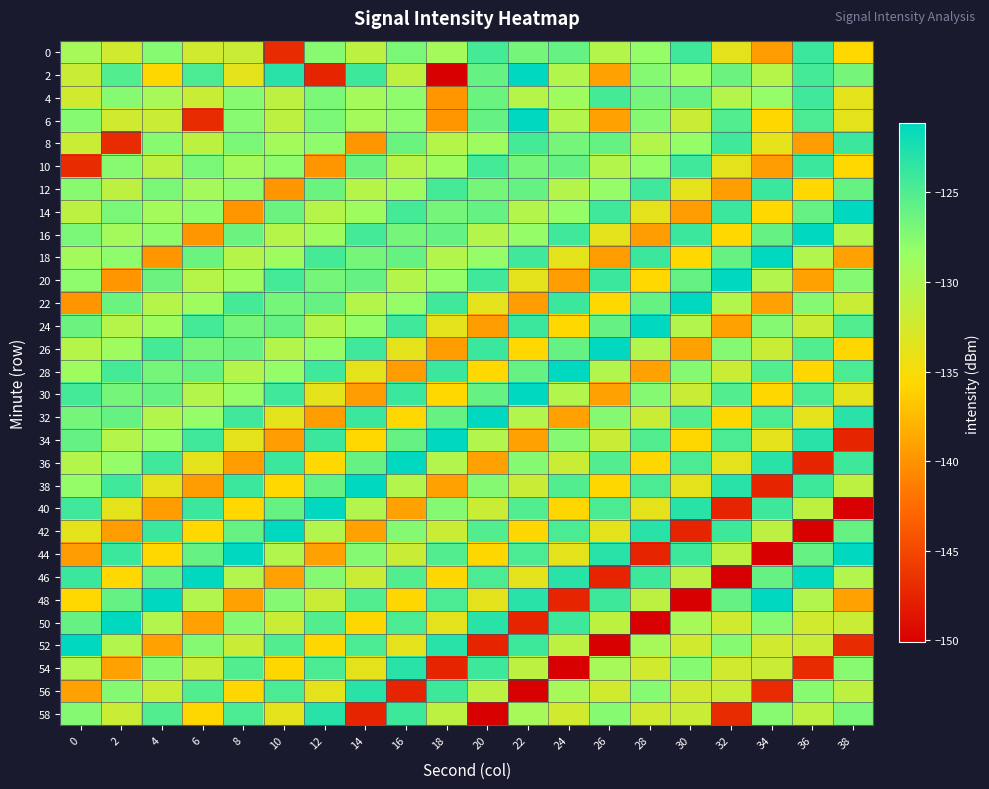

Reading left to right, list all the values displayed in this chart.

0: 0=-129.4	2=-132.3	4=-127.5	6=-132.3	8=-131.8	10=-147.0	12=-127.6	14=-131.0	16=-127.0	18=-129.2	20=-124.4	22=-126.8	24=-126.1	26=-130.3	28=-128.2	30=-124.2	32=-133.7	34=-139.5	36=-124.0	38=-135.6
2: 0=-131.9	2=-125.1	4=-135.7	6=-124.7	8=-133.7	10=-123.1	12=-147.4	14=-124.1	16=-131.0	18=-150.1	20=-126.1	22=-121.2	24=-130.2	26=-139.1	28=-127.5	30=-128.9	32=-126.3	34=-130.5	36=-124.4	38=-126.8
4: 0=-132.3	2=-127.5	4=-129.4	6=-131.8	8=-127.6	10=-131.0	12=-127.0	14=-129.2	16=-127.9	18=-139.8	20=-126.3	22=-130.5	24=-128.9	26=-124.4	28=-126.8	30=-126.1	32=-130.3	34=-128.2	36=-124.2	38=-133.7
6: 0=-127.5	2=-132.3	4=-131.8	6=-147.0	8=-127.6	10=-131.0	12=-127.0	14=-129.2	16=-127.9	18=-139.8	20=-126.1	22=-121.2	24=-130.2	26=-139.1	28=-127.5	30=-131.9	32=-125.1	34=-135.7	36=-124.7	38=-133.7
8: 0=-131.8	2=-147.0	4=-127.6	6=-131.0	8=-127.0	10=-129.2	12=-127.9	14=-139.8	16=-126.3	18=-130.5	20=-128.9	22=-124.4	24=-126.8	26=-126.1	28=-130.3	30=-128.2	32=-124.2	34=-133.7	36=-139.5	38=-124.0
10: 0=-147.0	2=-127.6	4=-131.0	6=-127.0	8=-129.2	10=-127.9	12=-139.8	14=-126.3	16=-130.5	18=-128.9	20=-124.4	22=-126.8	24=-126.1	26=-130.3	28=-128.2	30=-124.2	32=-133.7	34=-139.5	36=-124.0	38=-135.6
12: 0=-127.6	2=-131.0	4=-127.0	6=-129.2	8=-127.9	10=-139.8	12=-126.3	14=-130.5	16=-128.9	18=-124.4	20=-126.8	22=-126.1	24=-130.3	26=-128.2	28=-124.2	30=-133.7	32=-139.5	34=-124.0	36=-135.6	38=-126.1
14: 0=-131.0	2=-127.0	4=-129.2	6=-127.9	8=-139.8	10=-126.3	12=-130.5	14=-128.9	16=-124.4	18=-126.8	20=-126.1	22=-130.3	24=-128.2	26=-124.2	28=-133.7	30=-139.5	32=-124.0	34=-135.6	36=-126.1	38=-121.2
16: 0=-127.0	2=-129.2	4=-127.9	6=-139.8	8=-126.3	10=-130.5	12=-128.9	14=-124.4	16=-126.8	18=-126.1	20=-130.3	22=-128.2	24=-124.2	26=-133.7	28=-139.5	30=-124.0	32=-135.6	34=-126.1	36=-121.2	38=-130.2
18: 0=-129.2	2=-127.9	4=-139.8	6=-126.3	8=-130.5	10=-128.9	12=-124.4	14=-126.8	16=-126.1	18=-130.3	20=-128.2	22=-124.2	24=-133.7	26=-139.5	28=-124.0	30=-135.6	32=-126.1	34=-121.2	36=-130.2	38=-139.1
20: 0=-127.9	2=-139.8	4=-126.3	6=-130.5	8=-128.9	10=-124.4	12=-126.8	14=-126.1	16=-130.3	18=-128.2	20=-124.2	22=-133.7	24=-139.5	26=-124.0	28=-135.6	30=-126.1	32=-121.2	34=-130.2	36=-139.1	38=-127.5
22: 0=-139.8	2=-126.3	4=-130.5	6=-128.9	8=-124.4	10=-126.8	12=-126.1	14=-130.3	16=-128.2	18=-124.2	20=-133.7	22=-139.5	24=-124.0	26=-135.6	28=-126.1	30=-121.2	32=-130.2	34=-139.1	36=-127.5	38=-131.9
24: 0=-126.3	2=-130.5	4=-128.9	6=-124.4	8=-126.8	10=-126.1	12=-130.3	14=-128.2	16=-124.2	18=-133.7	20=-139.5	22=-124.0	24=-135.6	26=-126.1	28=-121.2	30=-130.2	32=-139.1	34=-127.5	36=-131.9	38=-125.1
26: 0=-130.5	2=-128.9	4=-124.4	6=-126.8	8=-126.1	10=-130.3	12=-128.2	14=-124.2	16=-133.7	18=-139.5	20=-124.0	22=-135.6	24=-126.1	26=-121.2	28=-130.2	30=-139.1	32=-127.5	34=-131.9	36=-125.1	38=-135.7
28: 0=-128.9	2=-124.4	4=-126.8	6=-126.1	8=-130.3	10=-128.2	12=-124.2	14=-133.7	16=-139.5	18=-124.0	20=-135.6	22=-126.1	24=-121.2	26=-130.2	28=-139.1	30=-127.5	32=-131.9	34=-125.1	36=-135.7	38=-124.7
30: 0=-124.4	2=-126.8	4=-126.1	6=-130.3	8=-128.2	10=-124.2	12=-133.7	14=-139.5	16=-124.0	18=-135.6	20=-126.1	22=-121.2	24=-130.2	26=-139.1	28=-127.5	30=-131.9	32=-125.1	34=-135.7	36=-124.7	38=-133.7
32: 0=-126.8	2=-126.1	4=-130.3	6=-128.2	8=-124.2	10=-133.7	12=-139.5	14=-124.0	16=-135.6	18=-126.1	20=-121.2	22=-130.2	24=-139.1	26=-127.5	28=-131.9	30=-125.1	32=-135.7	34=-124.7	36=-133.7	38=-123.1
34: 0=-126.1	2=-130.3	4=-128.2	6=-124.2	8=-133.7	10=-139.5	12=-124.0	14=-135.6	16=-126.1	18=-121.2	20=-130.2	22=-139.1	24=-127.5	26=-131.9	28=-125.1	30=-135.7	32=-124.7	34=-133.7	36=-123.1	38=-147.4
36: 0=-130.3	2=-128.2	4=-124.2	6=-133.7	8=-139.5	10=-124.0	12=-135.6	14=-126.1	16=-121.2	18=-130.2	20=-139.1	22=-127.5	24=-131.9	26=-125.1	28=-135.7	30=-124.7	32=-133.7	34=-123.1	36=-147.4	38=-124.1
38: 0=-128.2	2=-124.2	4=-133.7	6=-139.5	8=-124.0	10=-135.6	12=-126.1	14=-121.2	16=-130.2	18=-139.1	20=-127.5	22=-131.9	24=-125.1	26=-135.7	28=-124.7	30=-133.7	32=-123.1	34=-147.4	36=-124.1	38=-131.0
40: 0=-124.2	2=-133.7	4=-139.5	6=-124.0	8=-135.6	10=-126.1	12=-121.2	14=-130.2	16=-139.1	18=-127.5	20=-131.9	22=-125.1	24=-135.7	26=-124.7	28=-133.7	30=-123.1	32=-147.4	34=-124.1	36=-131.0	38=-150.1
42: 0=-133.7	2=-139.5	4=-124.0	6=-135.6	8=-126.1	10=-121.2	12=-130.2	14=-139.1	16=-127.5	18=-131.9	20=-125.1	22=-135.7	24=-124.7	26=-133.7	28=-123.1	30=-147.4	32=-124.1	34=-131.0	36=-150.1	38=-126.1
44: 0=-139.5	2=-124.0	4=-135.6	6=-126.1	8=-121.2	10=-130.2	12=-139.1	14=-127.5	16=-131.9	18=-125.1	20=-135.7	22=-124.7	24=-133.7	26=-123.1	28=-147.4	30=-124.1	32=-131.0	34=-150.1	36=-126.1	38=-121.2
46: 0=-124.0	2=-135.6	4=-126.1	6=-121.2	8=-130.2	10=-139.1	12=-127.5	14=-131.9	16=-125.1	18=-135.7	20=-124.7	22=-133.7	24=-123.1	26=-147.4	28=-124.1	30=-131.0	32=-150.1	34=-126.1	36=-121.2	38=-130.2
48: 0=-135.6	2=-126.1	4=-121.2	6=-130.2	8=-139.1	10=-127.5	12=-131.9	14=-125.1	16=-135.7	18=-124.7	20=-133.7	22=-123.1	24=-147.4	26=-124.1	28=-131.0	30=-150.1	32=-126.1	34=-121.2	36=-130.2	38=-139.1
50: 0=-126.1	2=-121.2	4=-130.2	6=-139.1	8=-127.5	10=-131.9	12=-125.1	14=-135.7	16=-124.7	18=-133.7	20=-123.1	22=-147.4	24=-124.1	26=-131.0	28=-150.1	30=-129.4	32=-132.3	34=-127.5	36=-132.3	38=-131.8
52: 0=-121.2	2=-130.2	4=-139.1	6=-127.5	8=-131.9	10=-125.1	12=-135.7	14=-124.7	16=-133.7	18=-123.1	20=-147.4	22=-124.1	24=-131.0	26=-150.1	28=-129.4	30=-132.3	32=-127.5	34=-132.3	36=-131.8	38=-147.0
54: 0=-130.2	2=-139.1	4=-127.5	6=-131.9	8=-125.1	10=-135.7	12=-124.7	14=-133.7	16=-123.1	18=-147.4	20=-124.1	22=-131.0	24=-150.1	26=-129.4	28=-132.3	30=-127.5	32=-132.3	34=-131.8	36=-147.0	38=-127.6
56: 0=-139.1	2=-127.5	4=-131.9	6=-125.1	8=-135.7	10=-124.7	12=-133.7	14=-123.1	16=-147.4	18=-124.1	20=-131.0	22=-150.1	24=-129.4	26=-132.3	28=-127.5	30=-132.3	32=-131.8	34=-147.0	36=-127.6	38=-131.0
58: 0=-127.5	2=-131.9	4=-125.1	6=-135.7	8=-124.7	10=-133.7	12=-123.1	14=-147.4	16=-124.1	18=-131.0	20=-150.1	22=-129.4	24=-132.3	26=-127.5	28=-132.3	30=-131.8	32=-147.0	34=-127.6	36=-131.0	38=-127.0